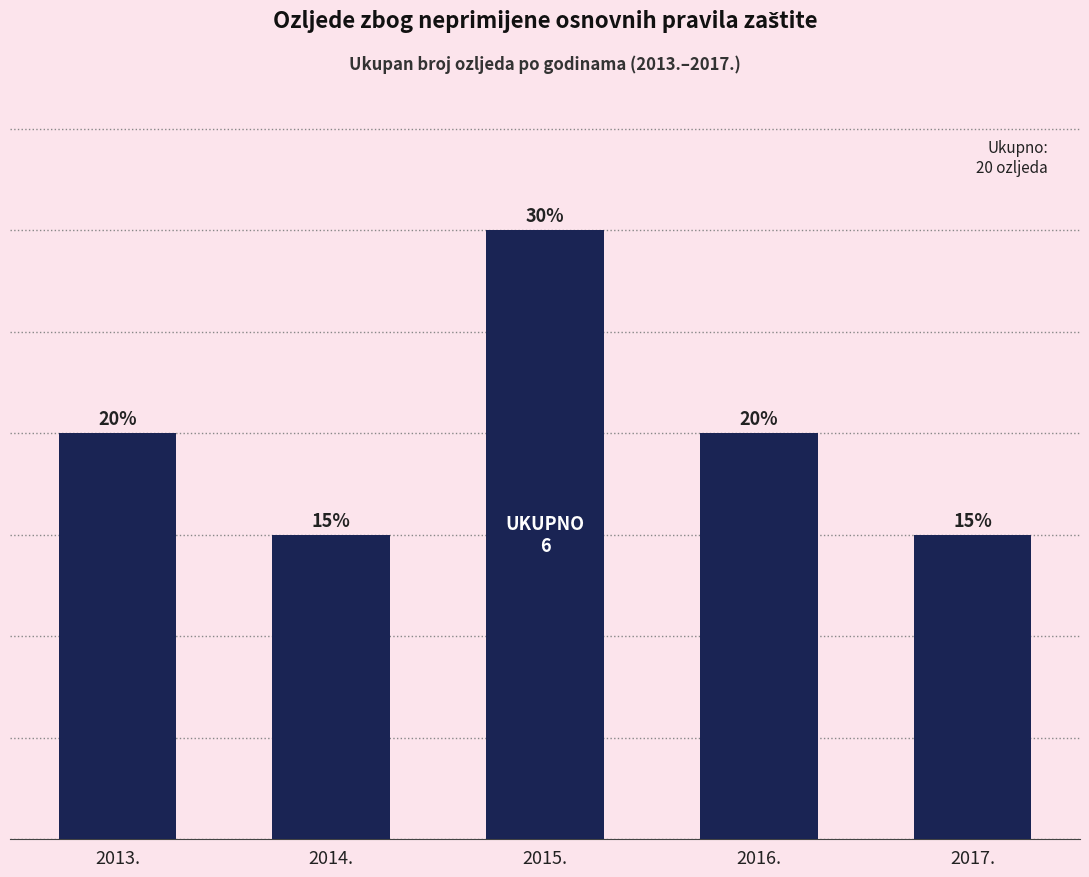

Count the values in the range 3 to 4.

4